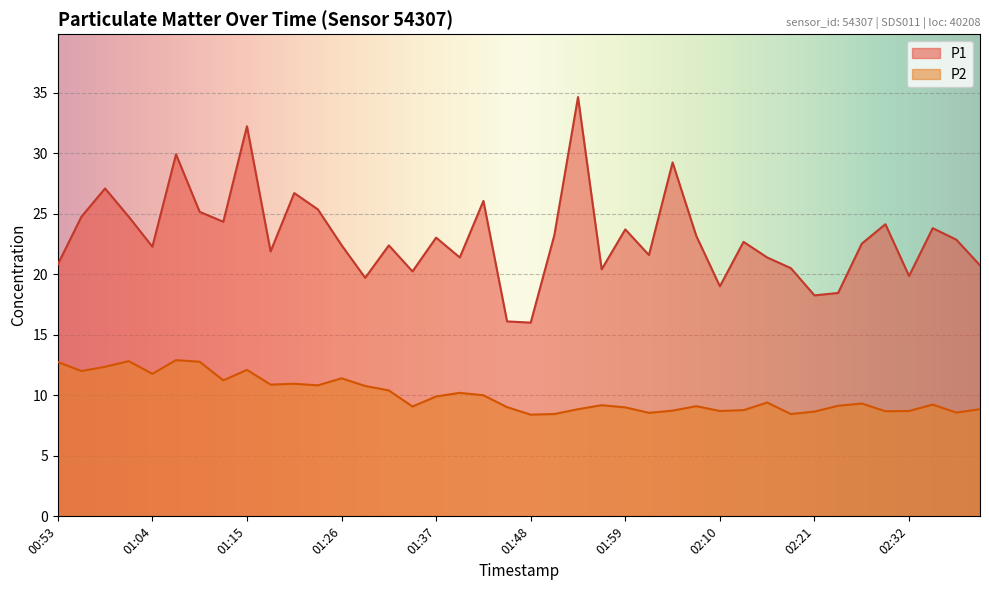

What is the label of the 40th point from the left?

02:40